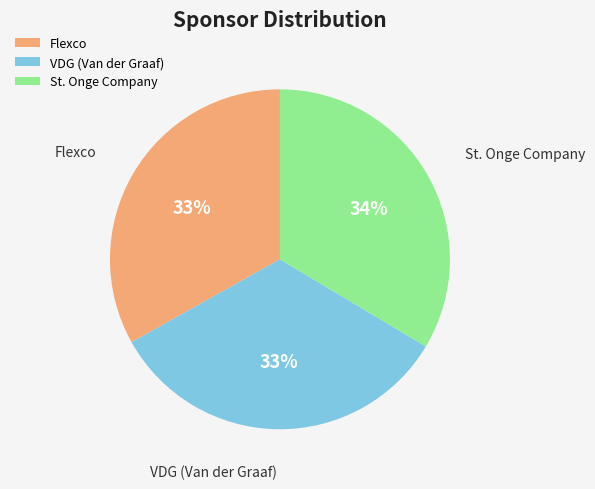

Is VDG (Van der Graaf) the majority of the pie?

No